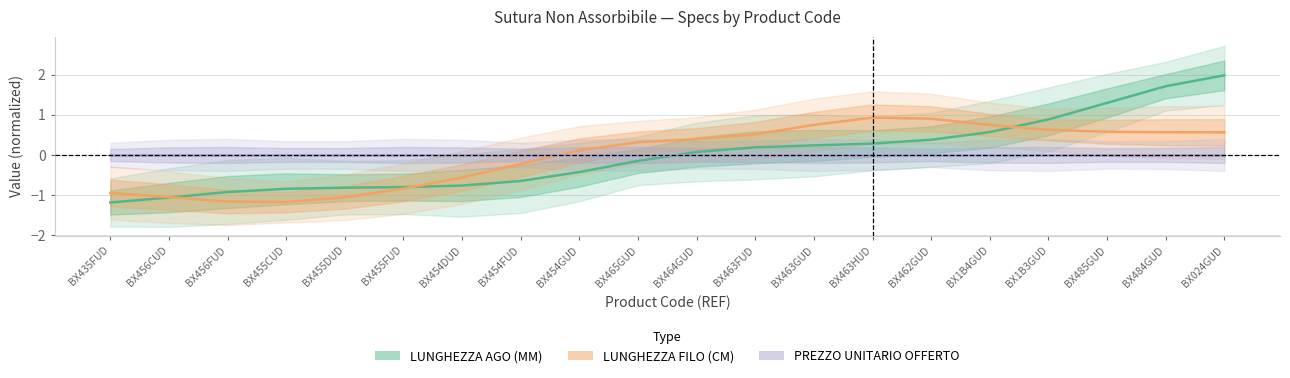

True or false: PREZZO UNITARIO OFFERTO and LUNGHEZZA AGO (MM) cross at least once.

True